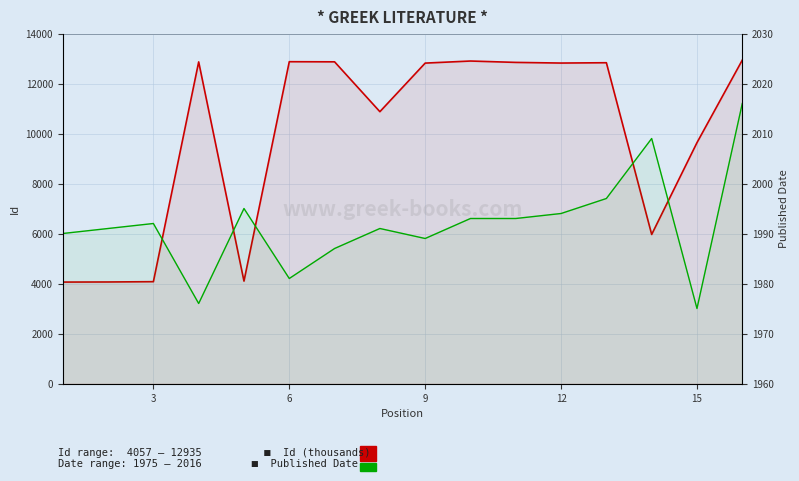

True or false: Id (thousands) has a value of 12818 at 12.

True